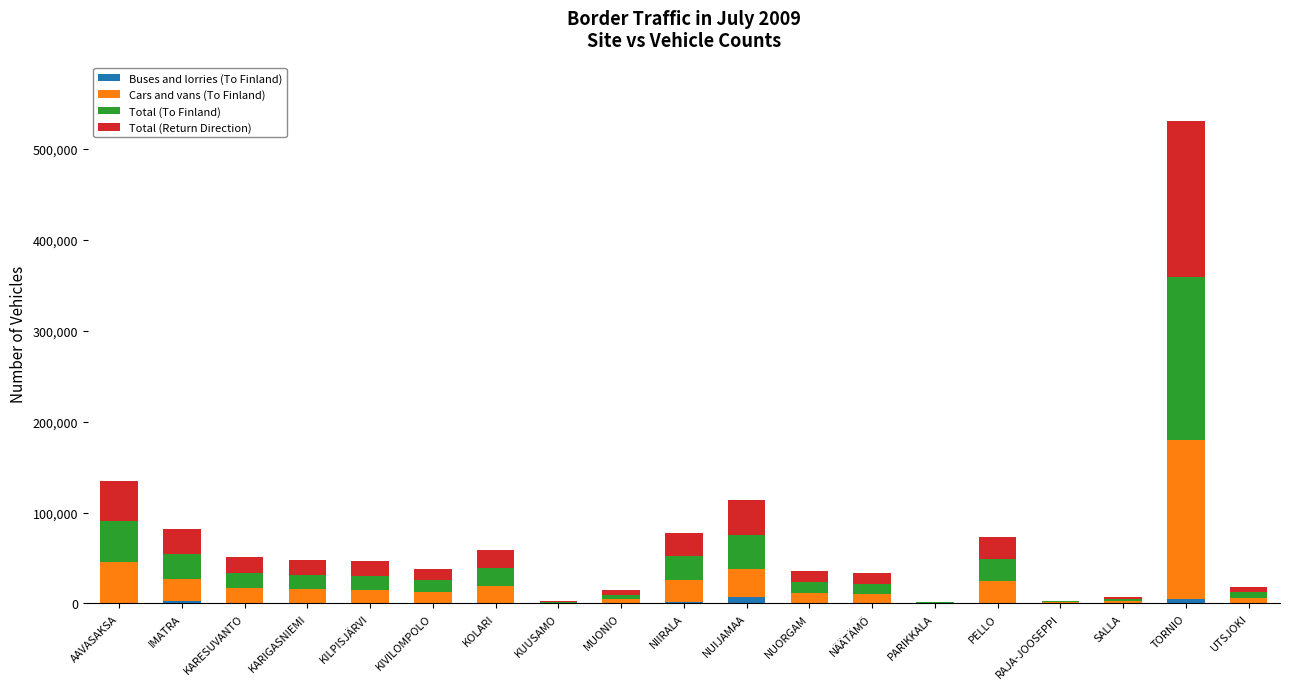

What are all the series names shown in the legend?

Buses and lorries (To Finland), Cars and vans (To Finland), Total (To Finland), Total (Return Direction)